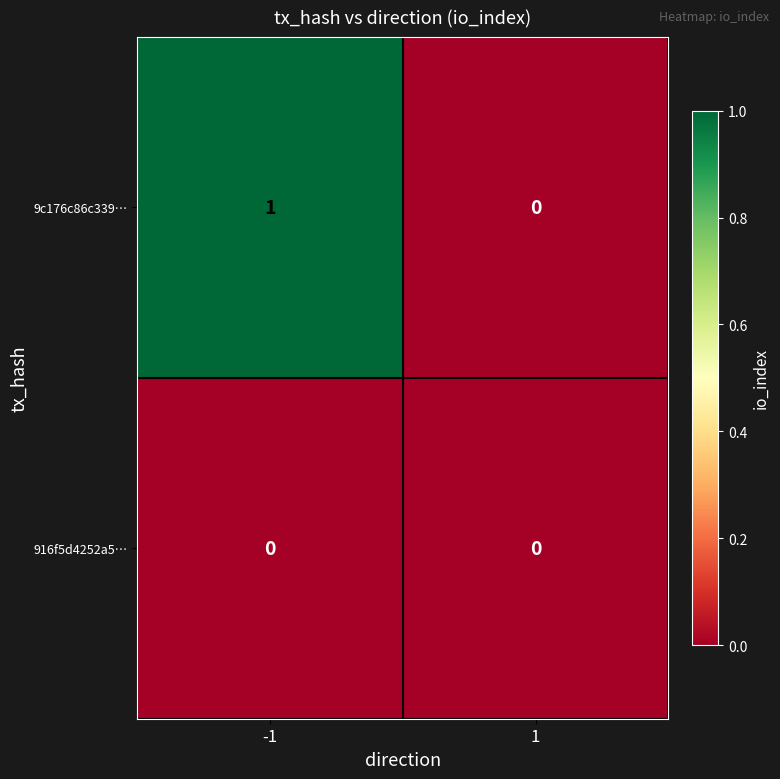

Which series changed the most between -1 and 1?

9c176c86c339…